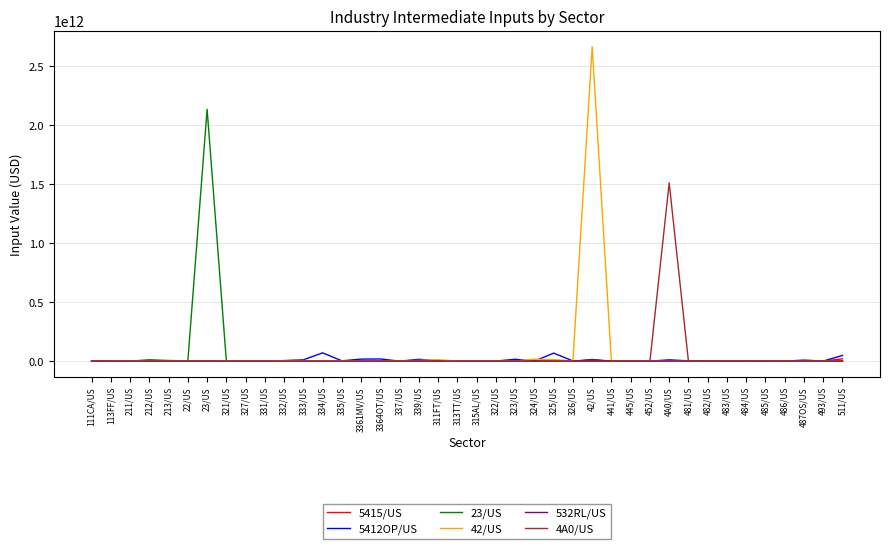

Which category has the highest value across all series?

42/US